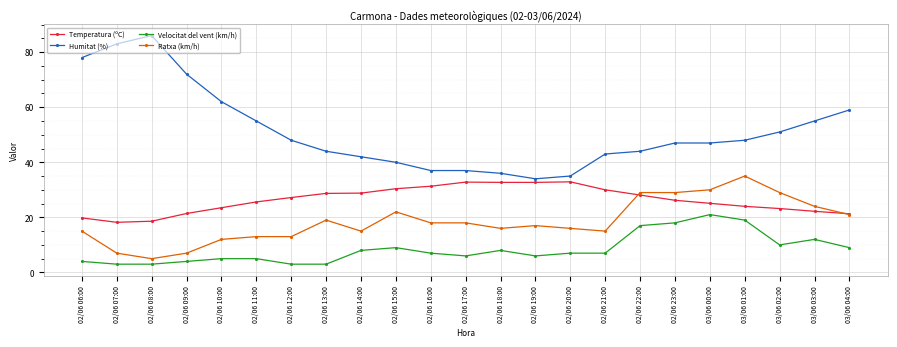

True or false: Ratxa (km/h) has more than 0 interior local peaks.

True